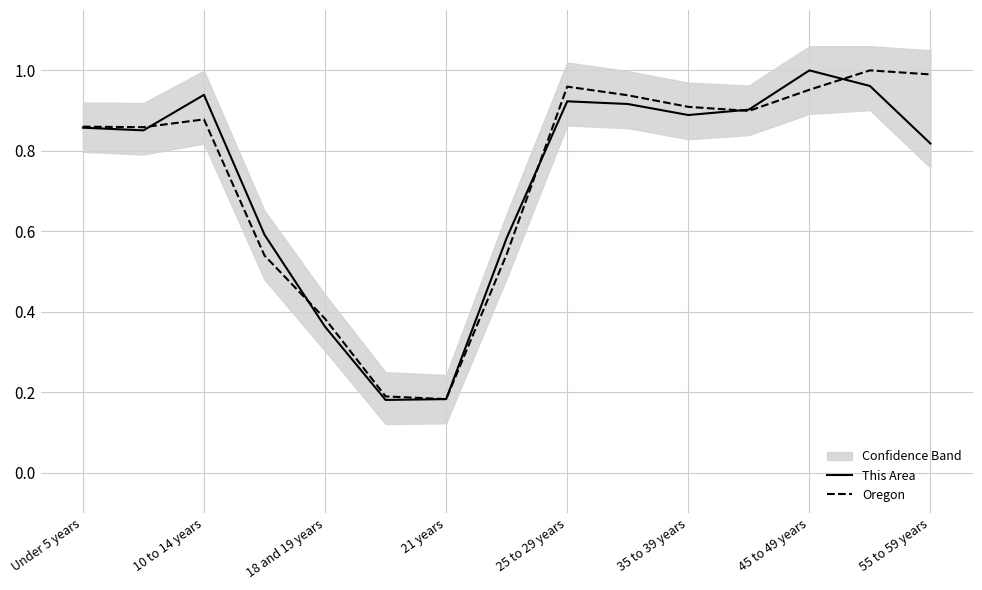

Is it true that This Area equals 0.3 at 10 to 14 years?

False